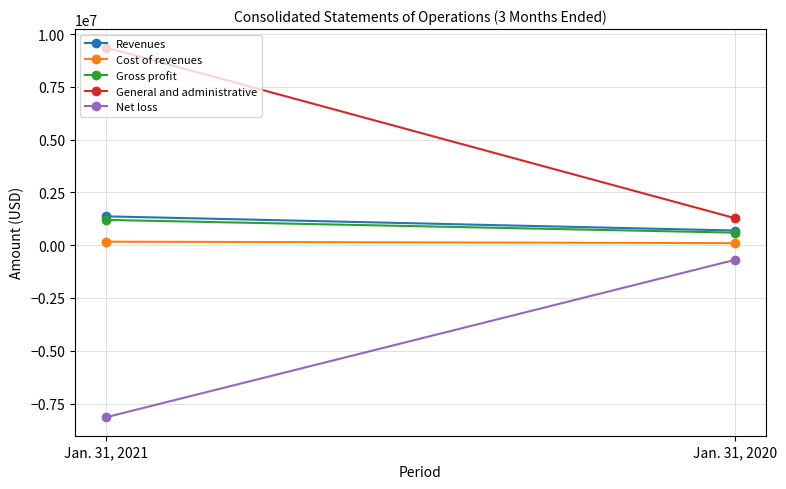

Between Jan. 31, 2021 and Jan. 31, 2020, which series saw the biggest shift?

General and administrative